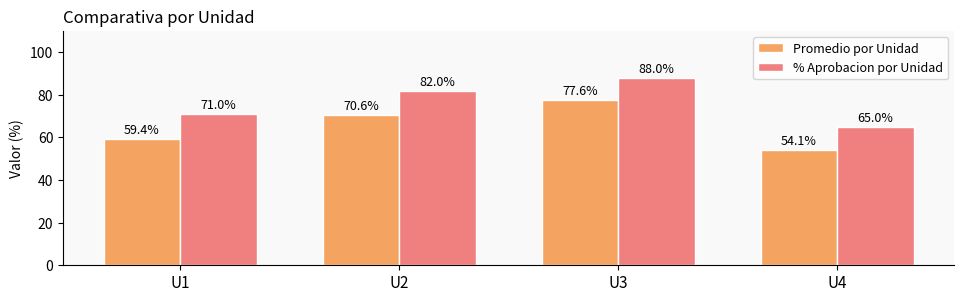

What is the value of the Promedio por Unidad bar at the 2nd from the left?

70.6